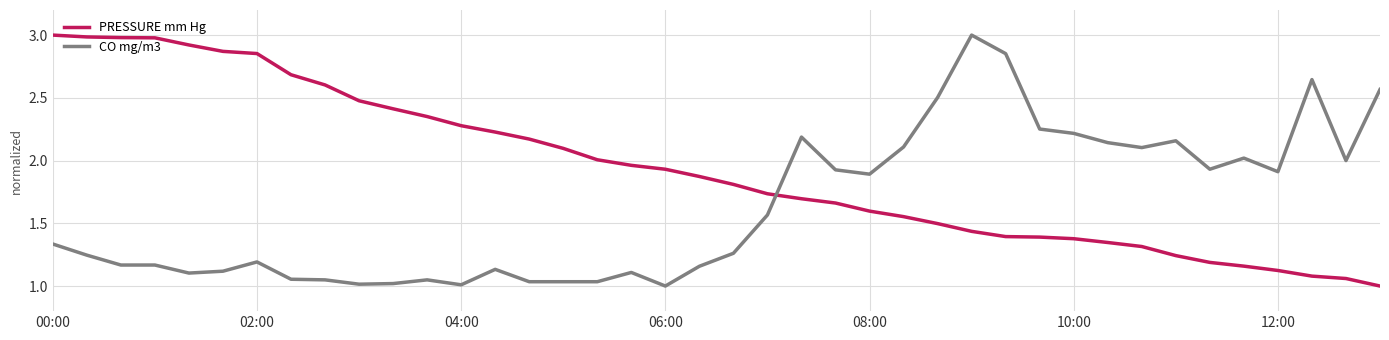

What is the maximum value shown in the chart?

3.0